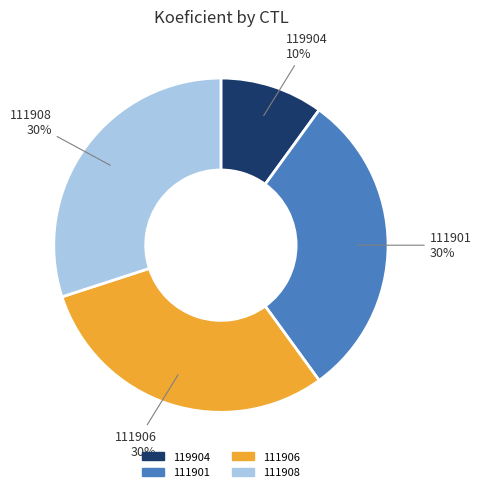

Combined, do 111908 and 111901 account for over 50%?

Yes